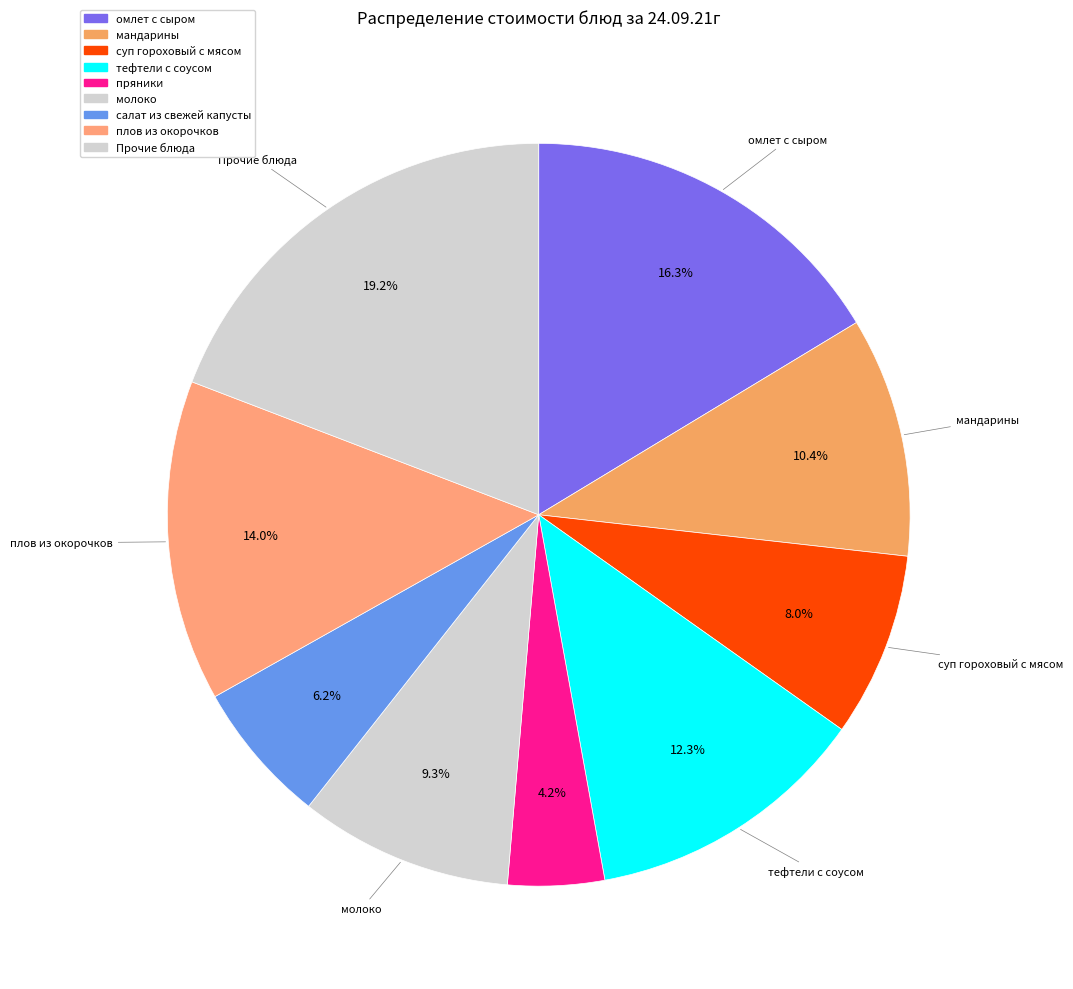

How many slices are in this pie chart?

9